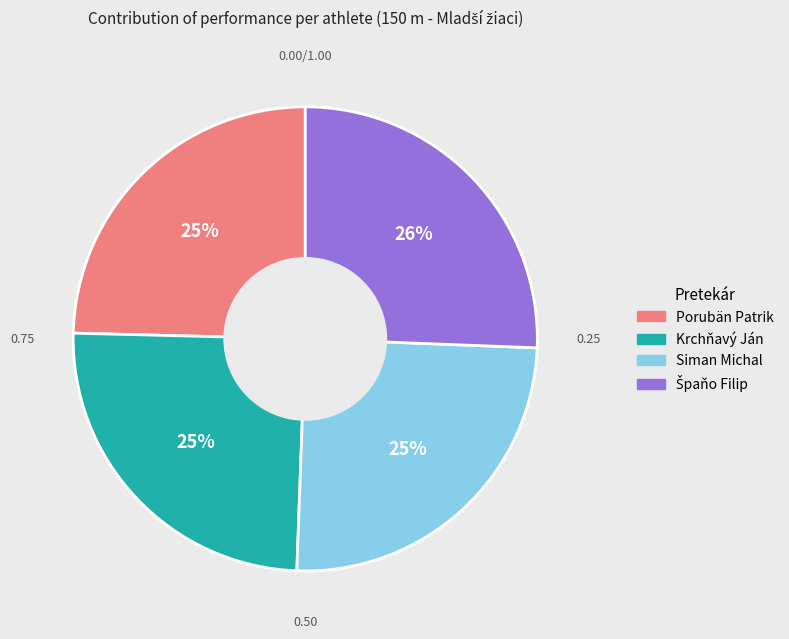

Does any single category account for the majority?

No